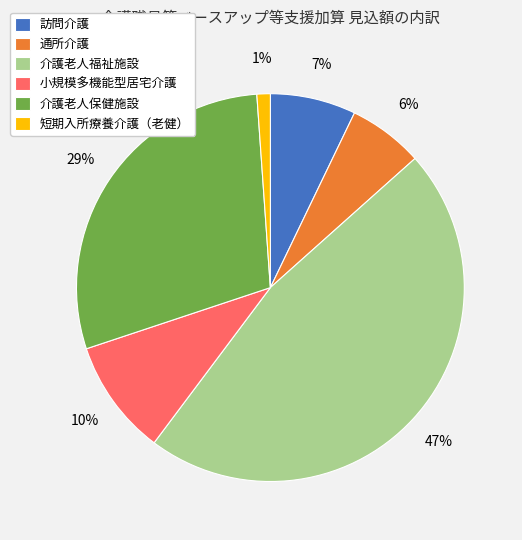

Count the number of slices in the pie.

6